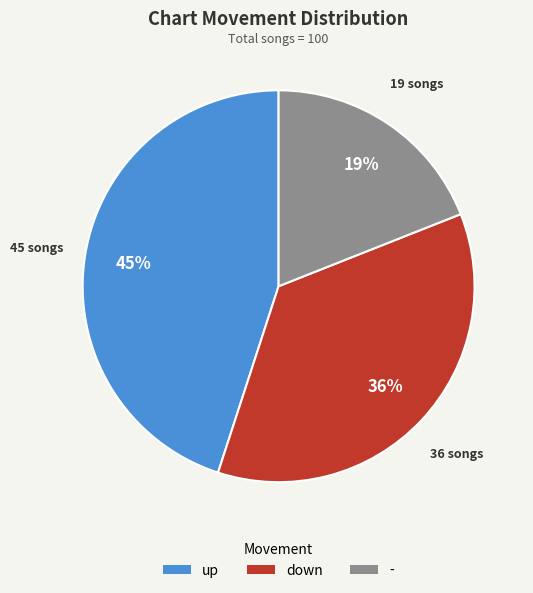

To the nearest percent, what percentage of the pie is down?

36%